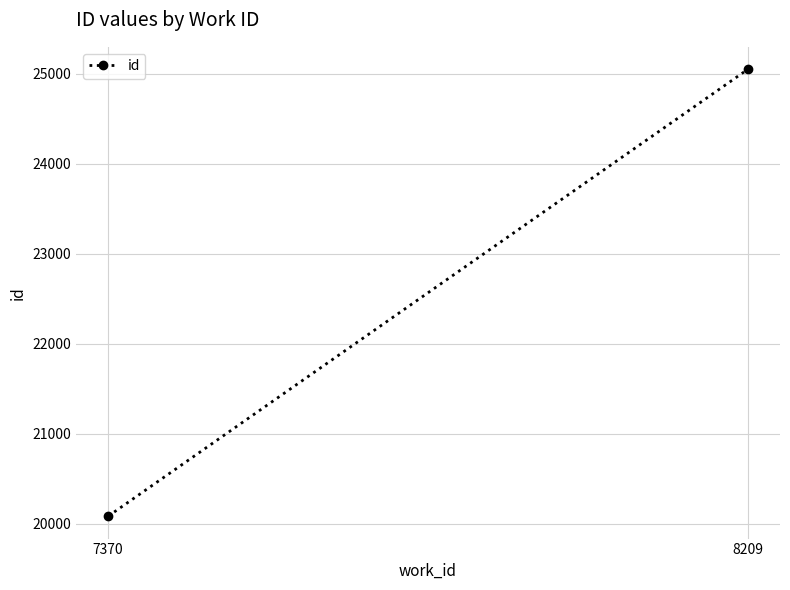

Count the values in the range 20081 to 25049.

2